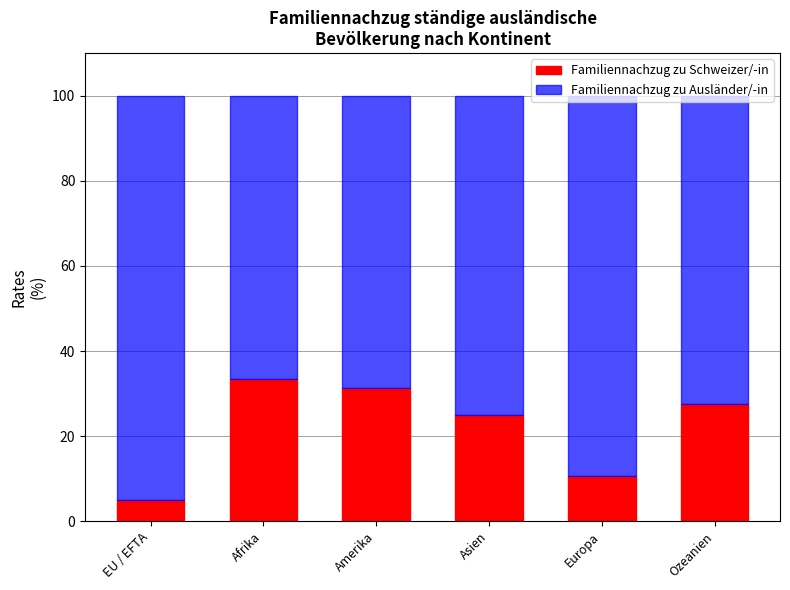

What value does the Familiennachzug zu Schweizer/-in series have at EU / EFTA?

4.9